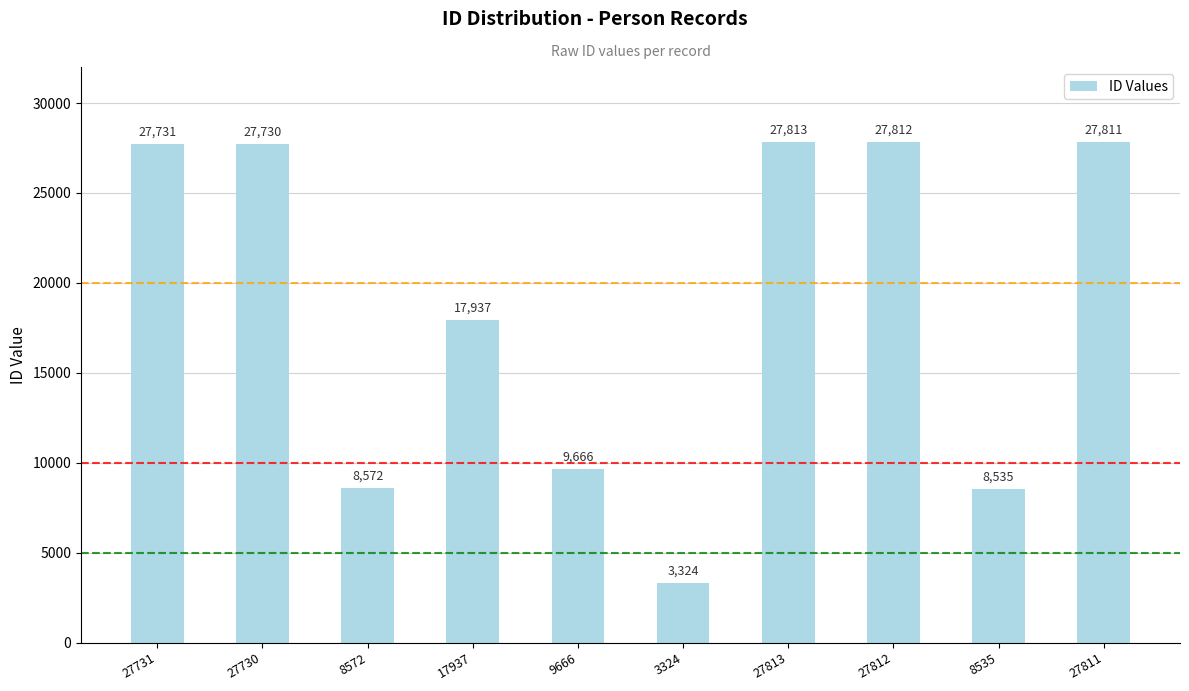

Is it true that the value at 27813 is 27813?

True